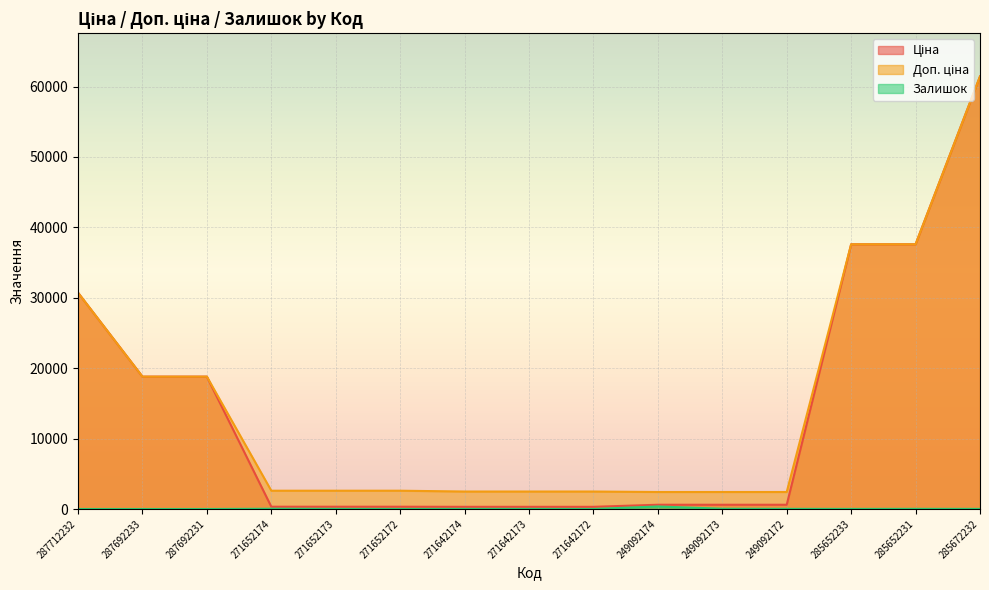

What is the difference between the Доп. ціна values at 271642172 and 249092173?

67.6